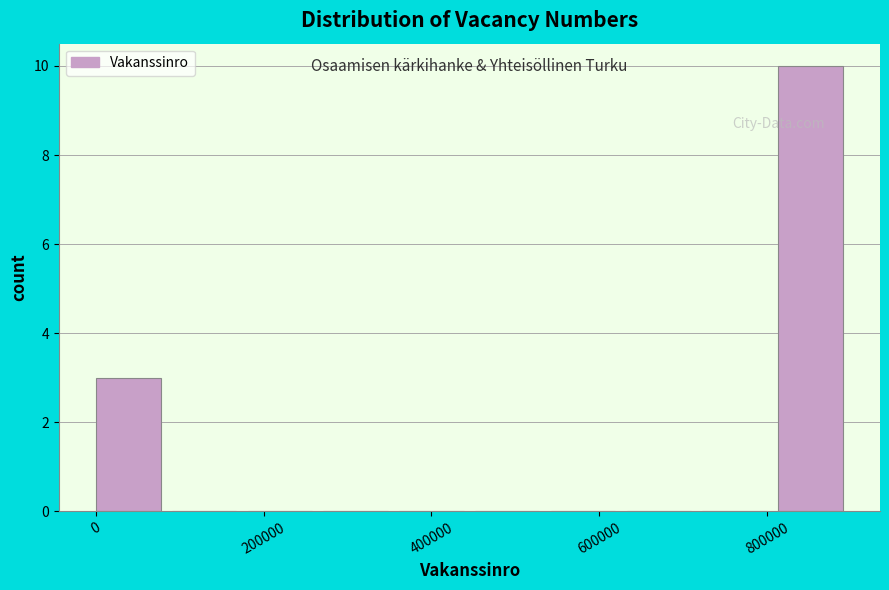

How tall is the bar that spans 0 to 100000 on the x-axis? Neither the bar edges nor the heights are printed on the chart, so give them approximately, as read against the axes.

3